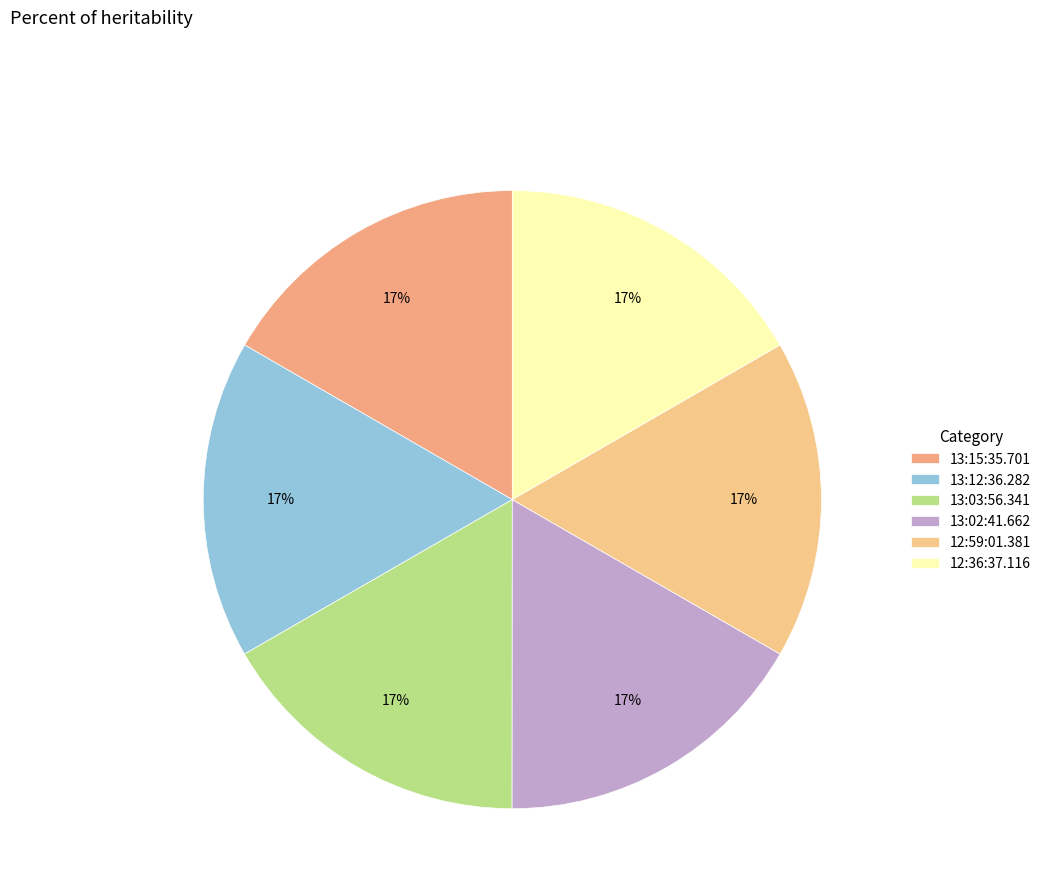

What percentage is the 13:02:41.662 slice, to the nearest percent?

17%